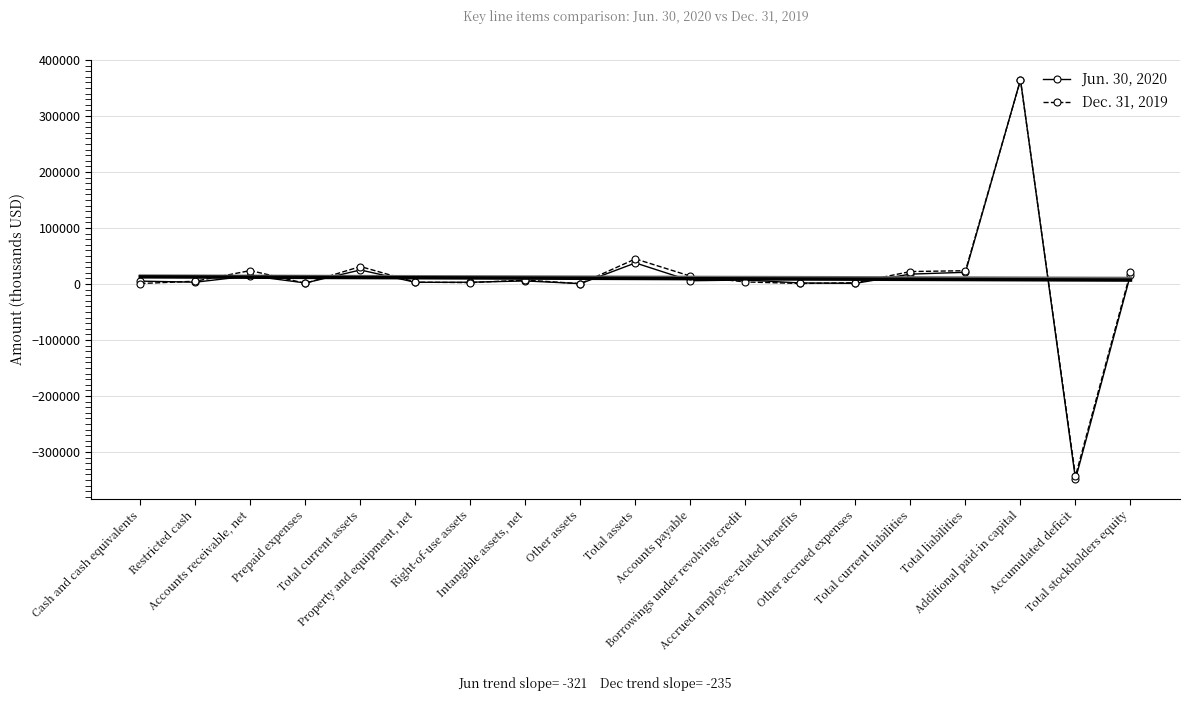

Which category has the lowest value in the Dec. 31, 2019 series?

Accumulated deficit